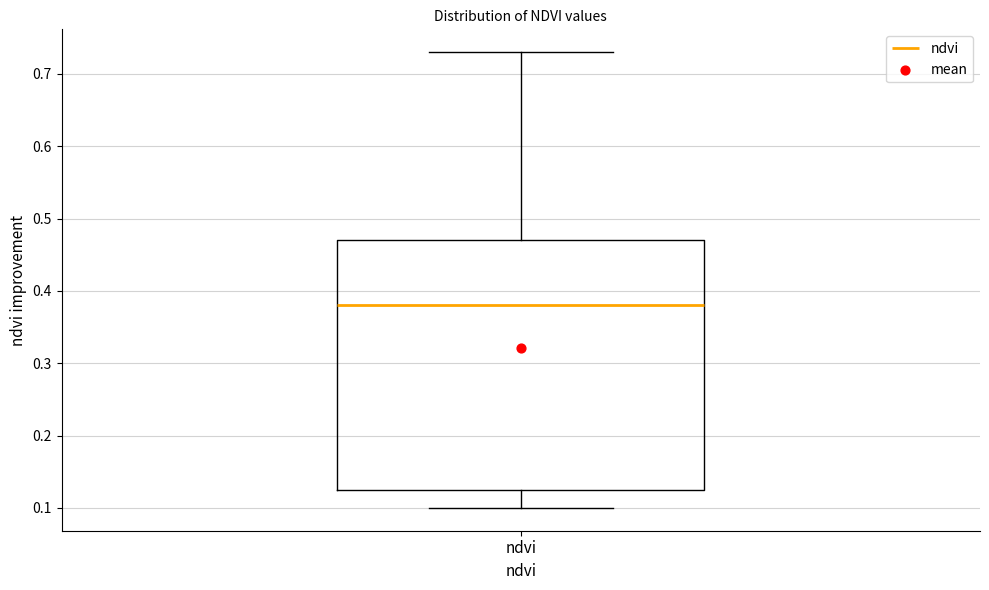

Where is the upper edge of the box for ndvi on the y-axis? The values are not printed on the chart, so give them approximately, as read against the axis.

0.47